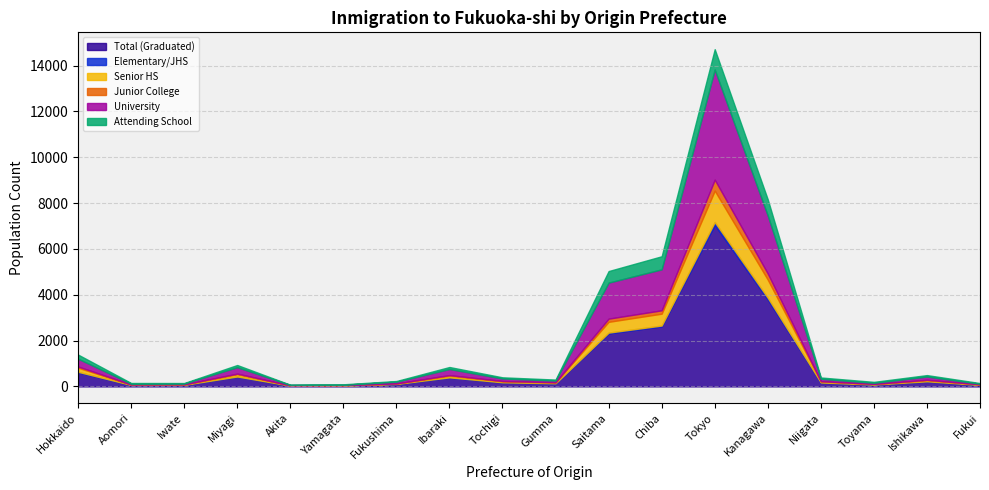

Where does the Attending School series first go above 56?

Hokkaido